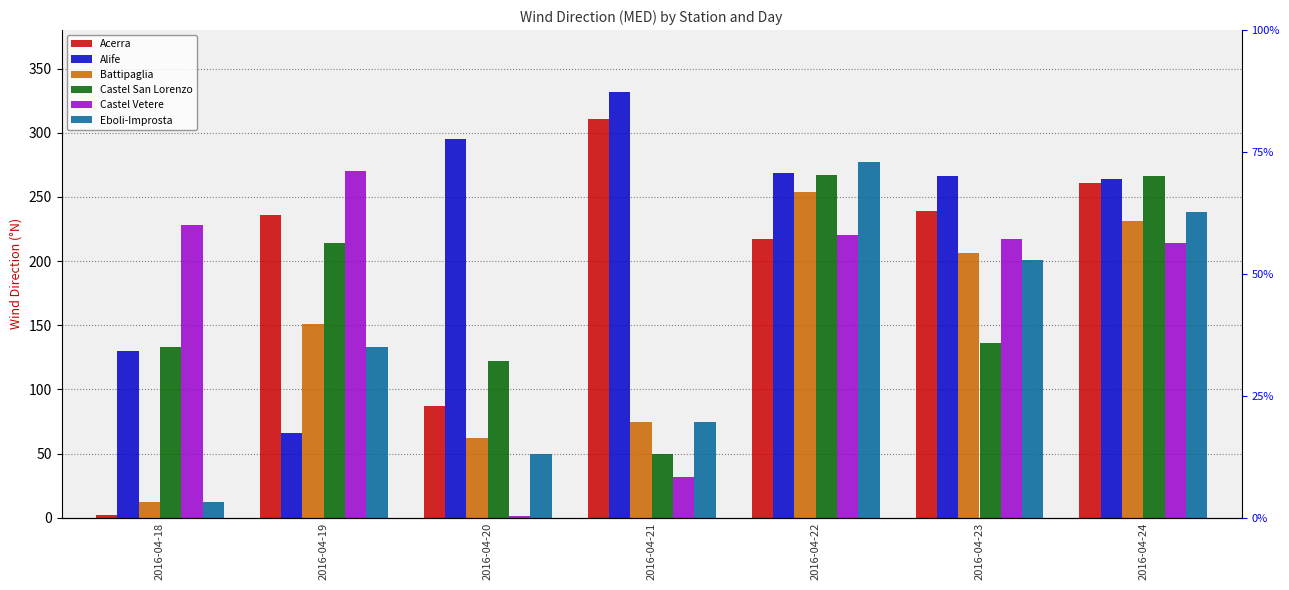

Rank the categories by Alife value from highest to lowest.

2016-04-21, 2016-04-20, 2016-04-22, 2016-04-23, 2016-04-24, 2016-04-18, 2016-04-19